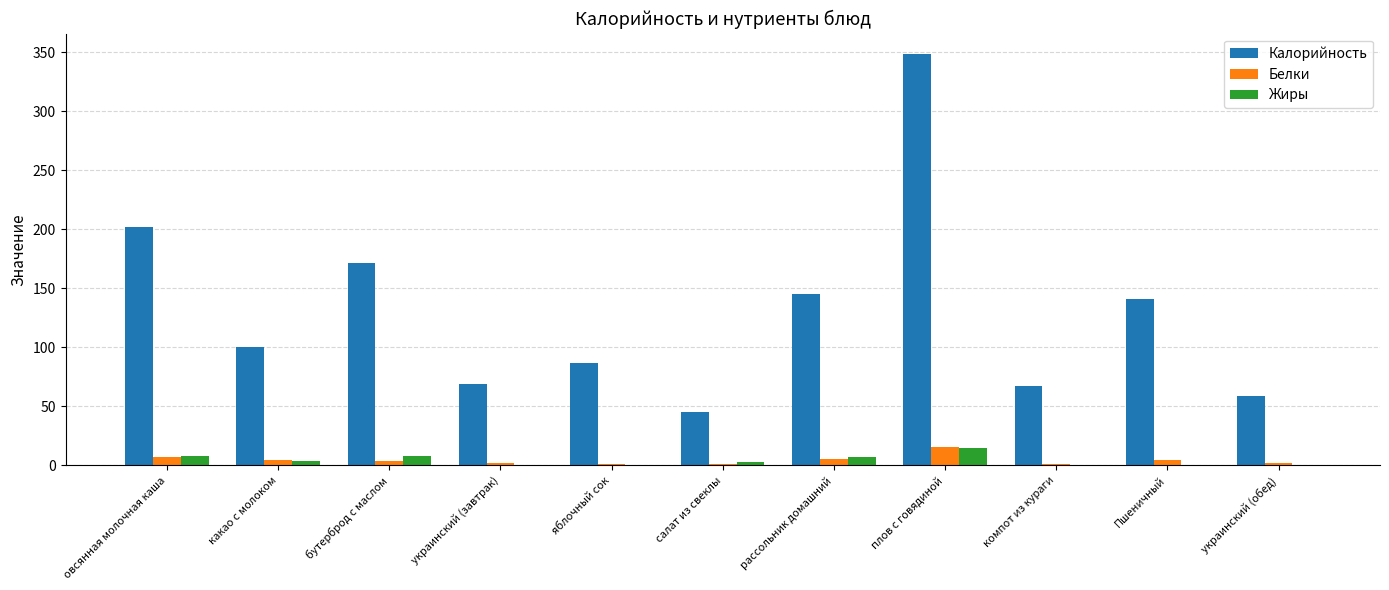

At which category is the sum across all series the highest?

плов с говядиной